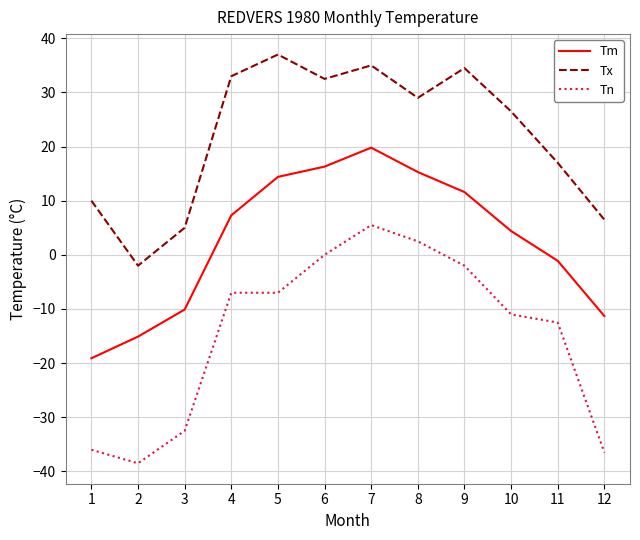

What is the sum of the Tm values at 11 and 7?

18.7